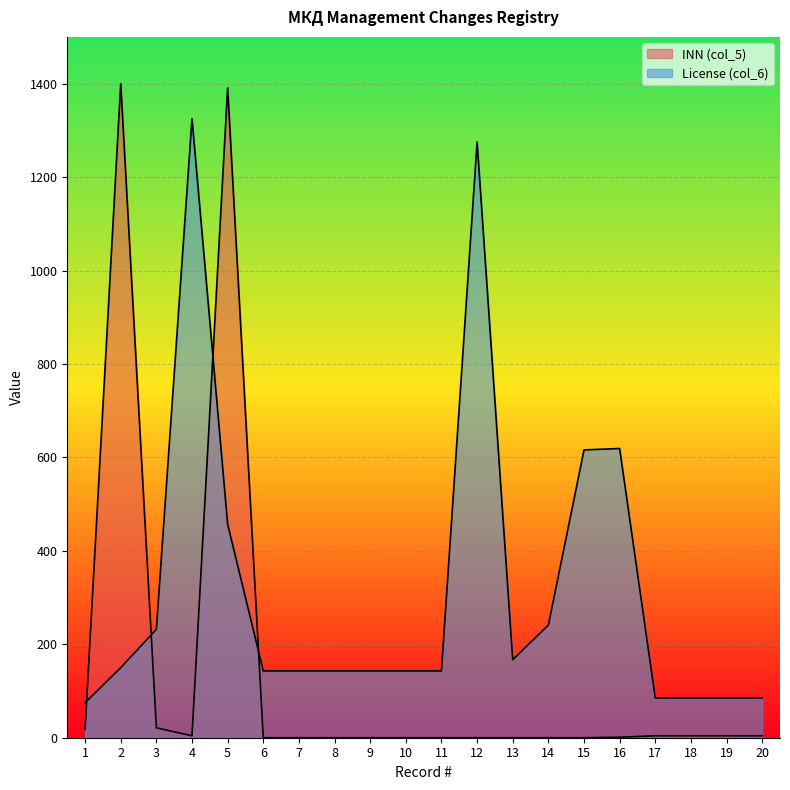

Which category has the lowest value in the License (col_6) series?

1